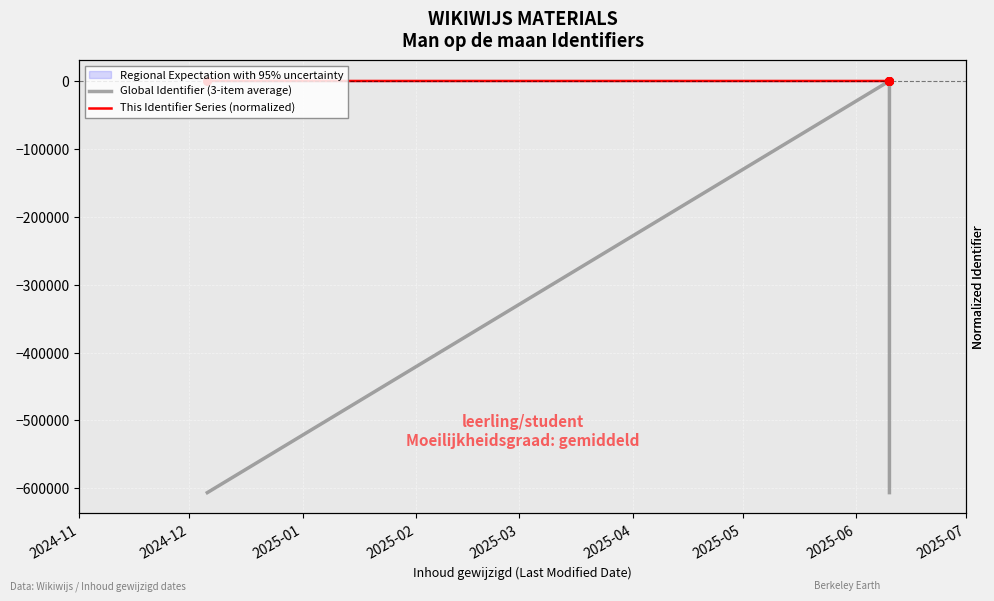

Which series reaches the minimum Y coordinate?

Global Identifier (3-item average)